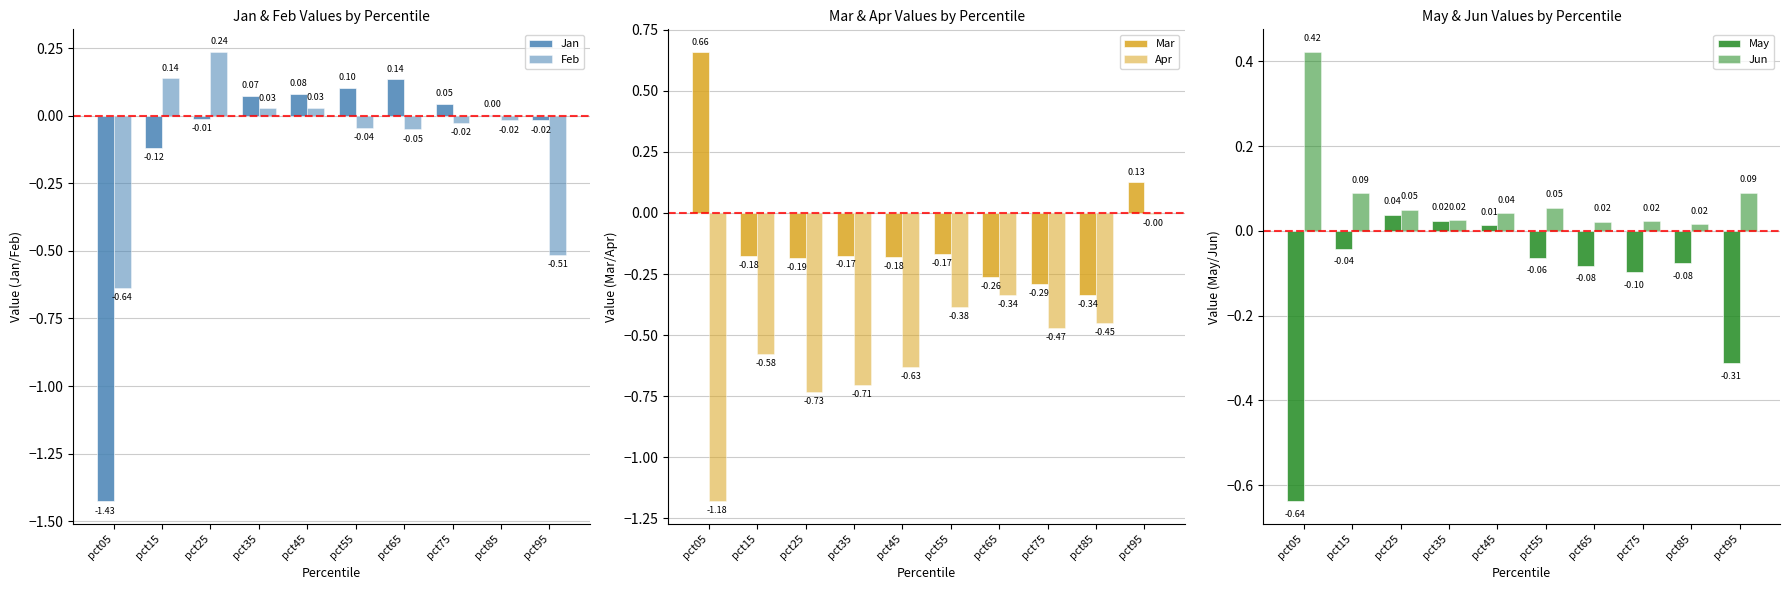

Reading left to right, list all the values displayed in this chart.

Jan: -1.4	-0.1	-0.0	0.1	0.1	0.1	0.1	0.0	0.0	-0.0
Feb: -0.6	0.1	0.2	0.0	0.0	-0.0	-0.1	-0.0	-0.0	-0.5
Mar: 0.7	-0.2	-0.2	-0.2	-0.2	-0.2	-0.3	-0.3	-0.3	0.1
Apr: -1.2	-0.6	-0.7	-0.7	-0.6	-0.4	-0.3	-0.5	-0.4	-0.0
May: -0.6	-0.0	0.0	0.0	0.0	-0.1	-0.1	-0.1	-0.1	-0.3
Jun: 0.4	0.1	0.0	0.0	0.0	0.1	0.0	0.0	0.0	0.1